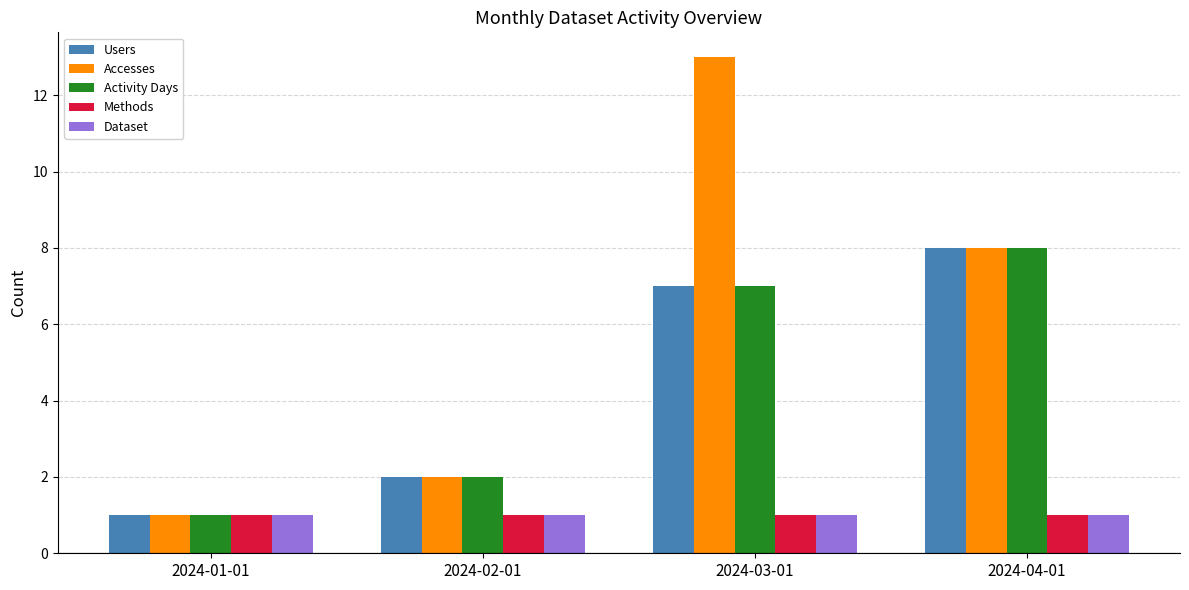

List the labels in order of Accesses value, smallest first.

2024-01-01, 2024-02-01, 2024-04-01, 2024-03-01